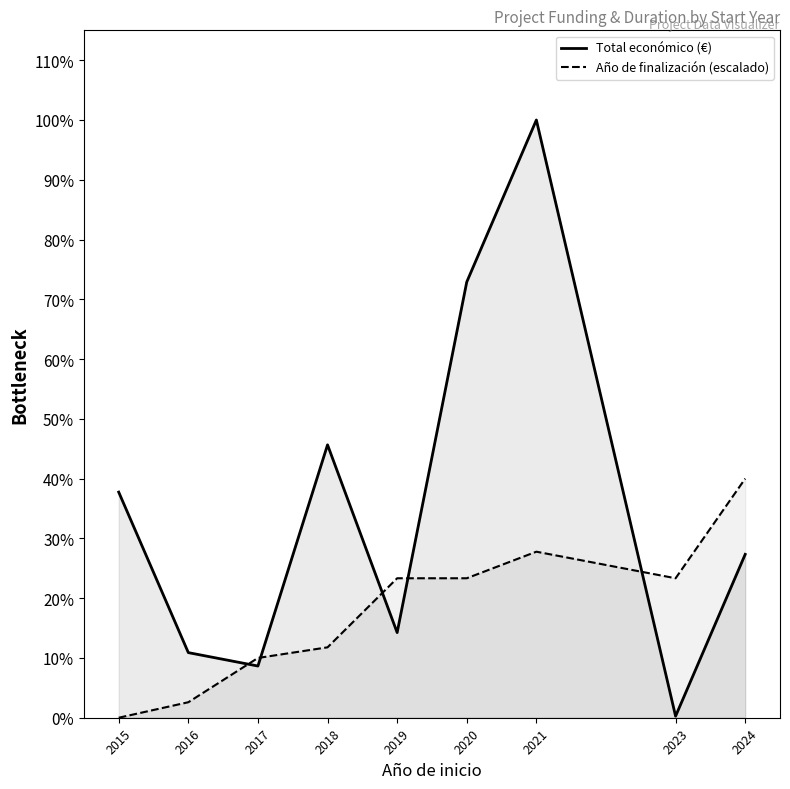

True or false: Año de finalización (escalado) has more than 0 interior local peaks.

True